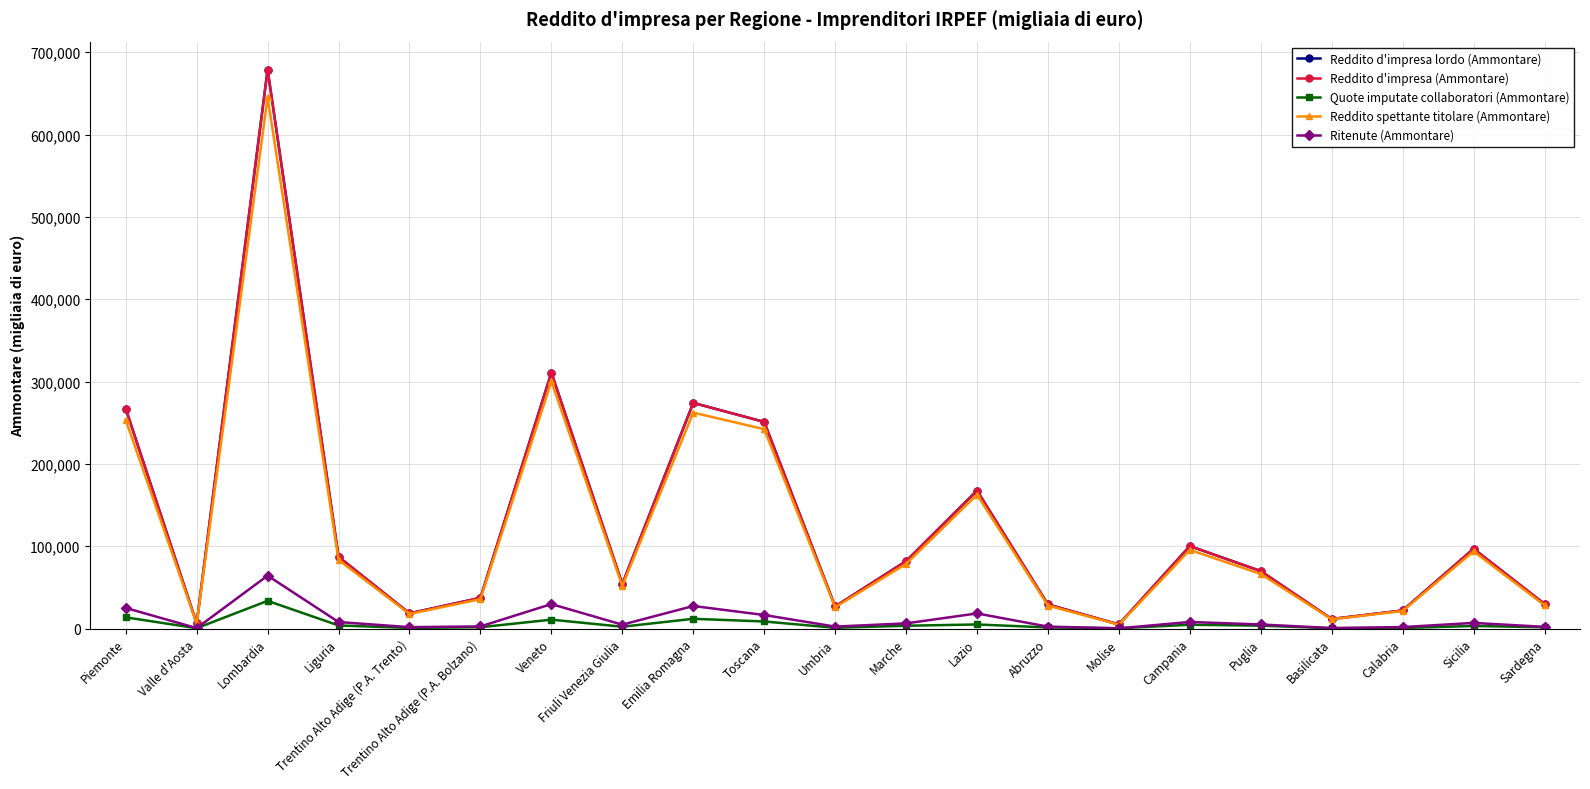

Is the value of Quote imputate collaboratori (Ammontare) at Liguria greater than the value of Reddito d'impresa (Ammontare) at Abruzzo?

No